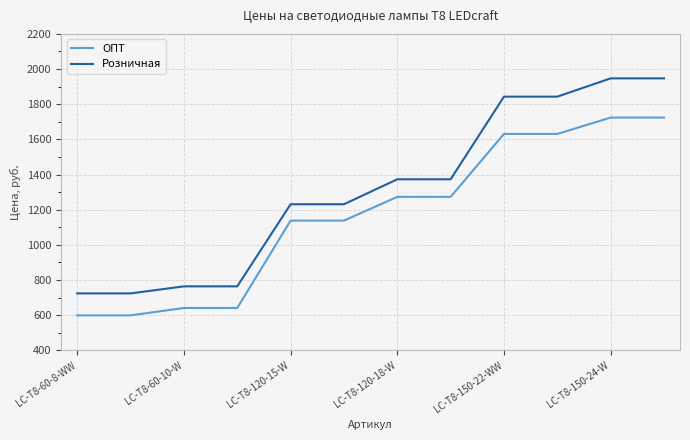

True or false: ОПТ and Розничная cross at least once.

False